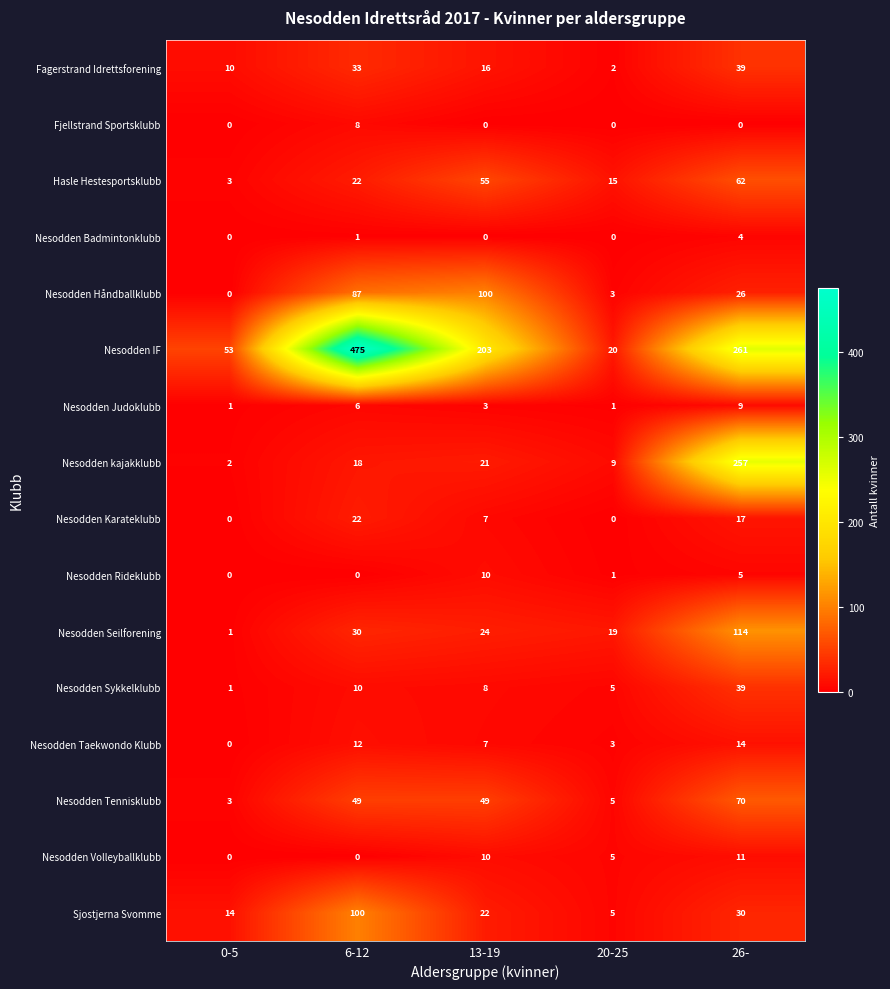

Where does the Nesodden Rideklubb series first go above 1?

13-19